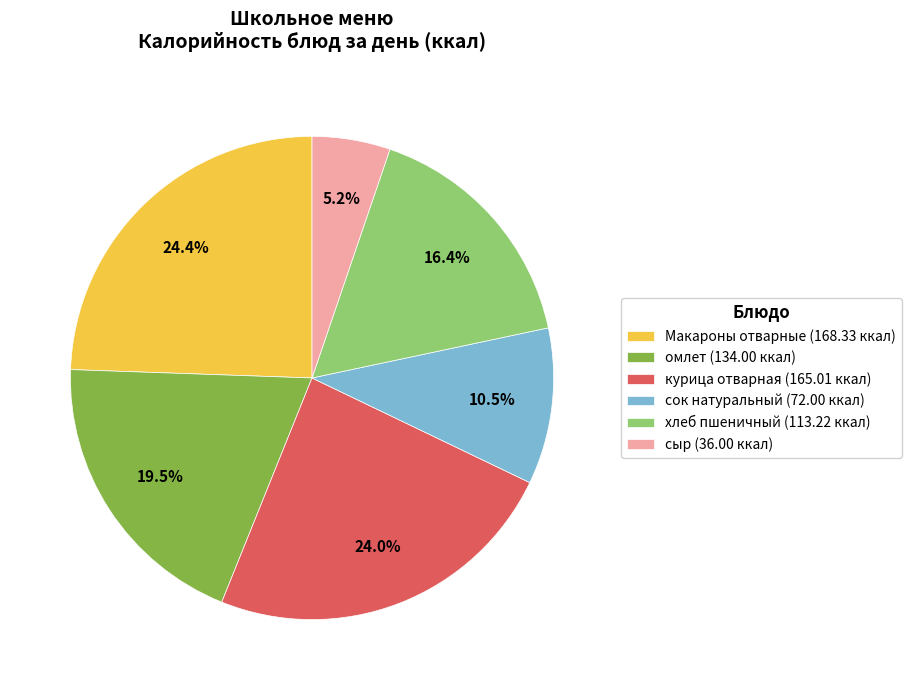

Between сок натуральный and Макароны отварные, which is larger?

Макароны отварные